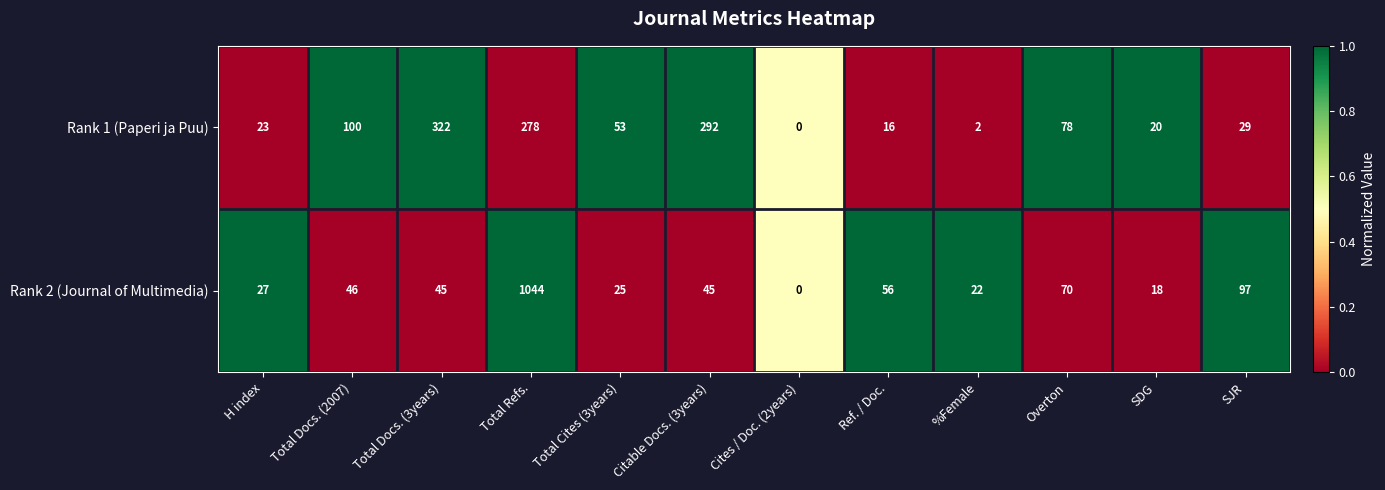

Which series has the largest range (max minus min)?

Rank 2 (Journal of Multimedia)